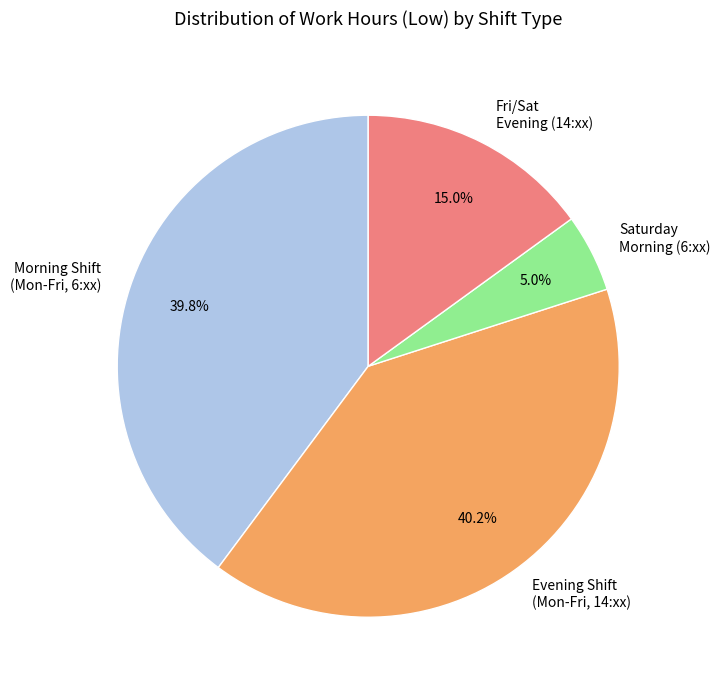

Approximately how many times larger is the value at Saturday Morning (6:xx) compared to Fri/Sat Evening (14:xx)?

0.3